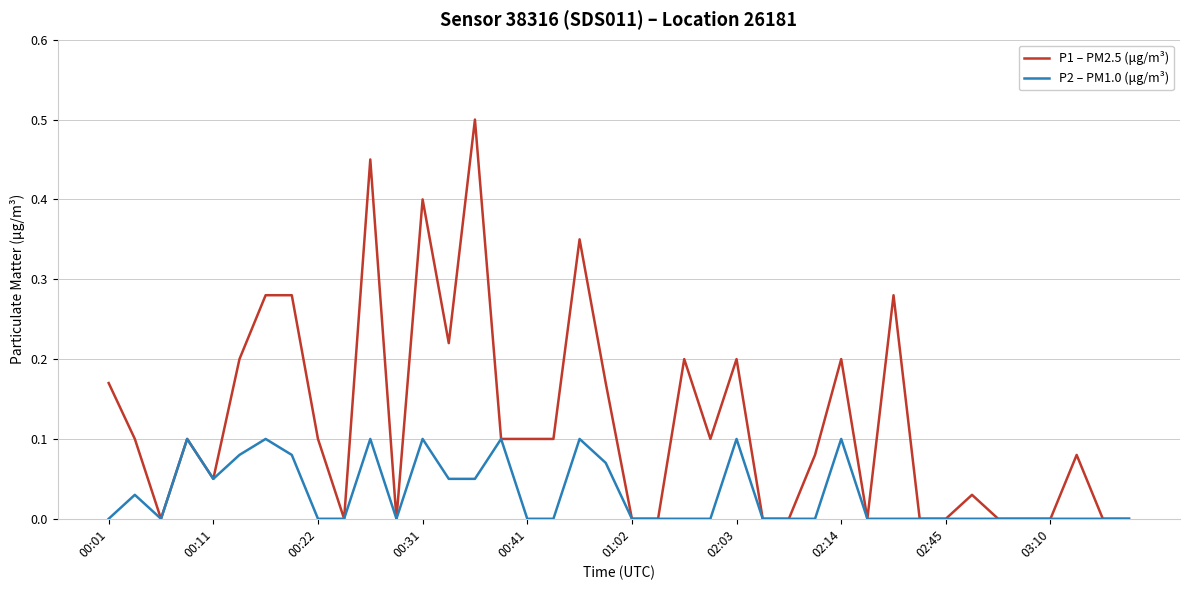

Which series has the largest range (max minus min)?

P1 – PM2.5 (μg/m³)